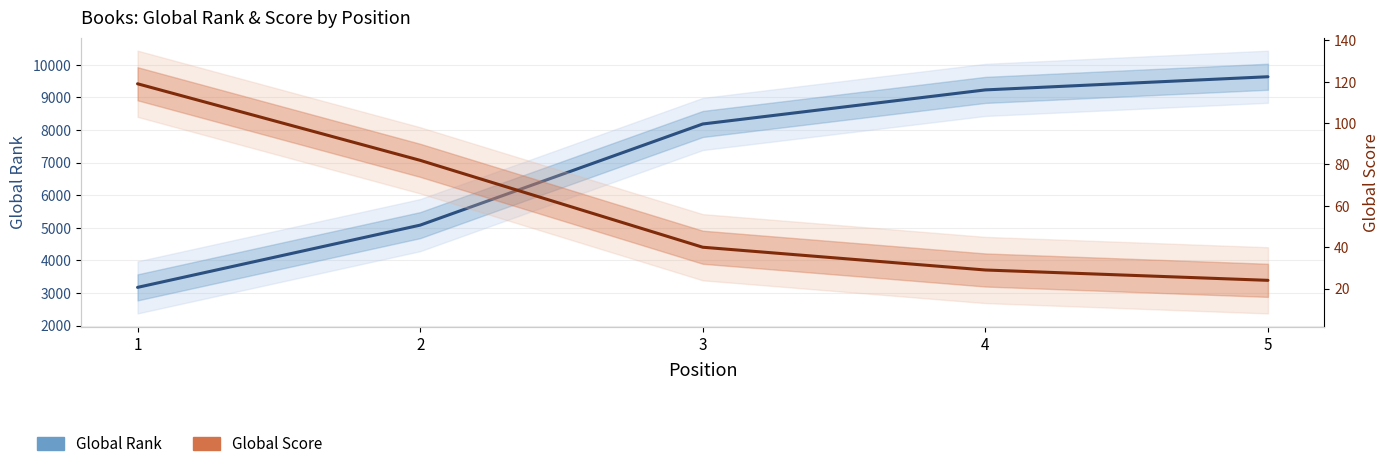

Which series has the largest range (max minus min)?

Global Rank